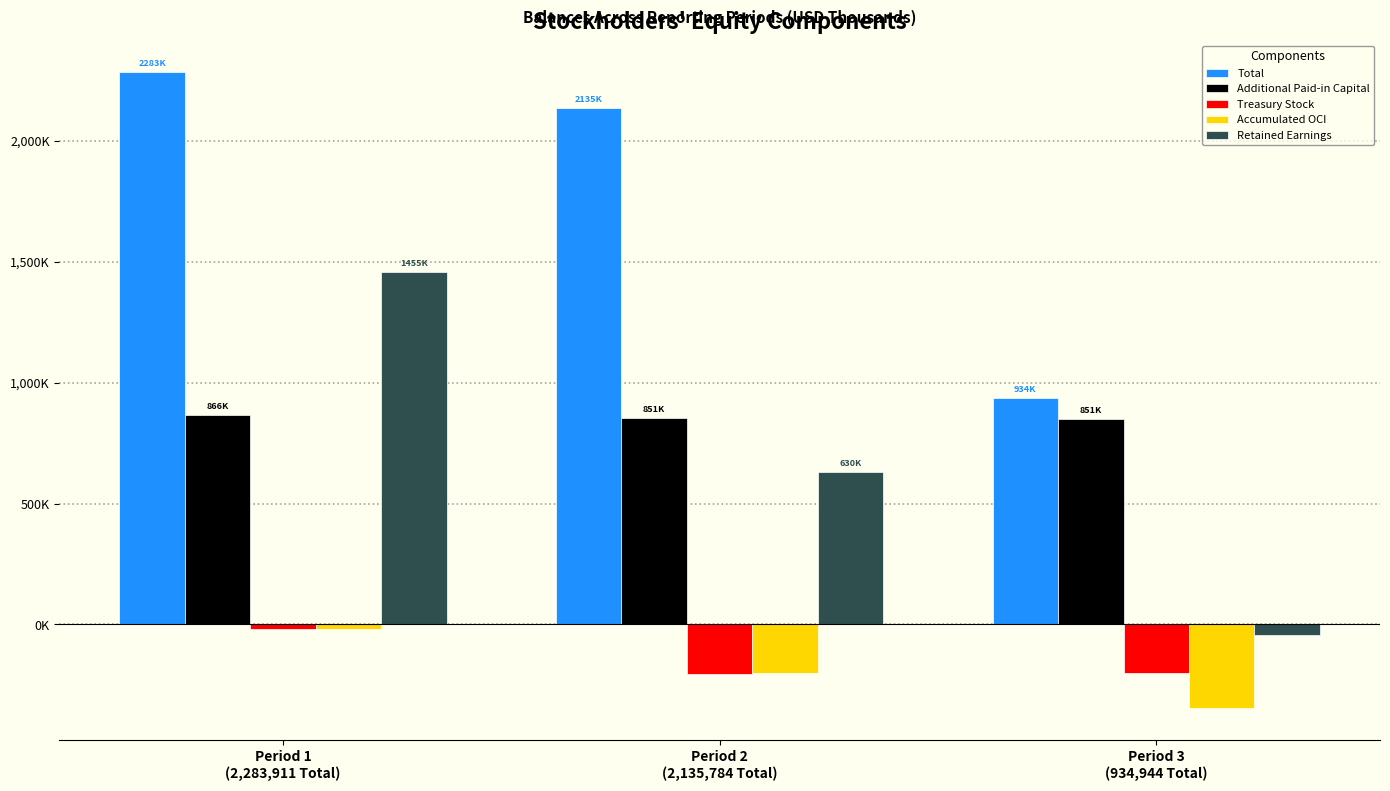

What are all the series names shown in the legend?

Total, Additional Paid-in Capital, Treasury Stock, Accumulated OCI, Retained Earnings